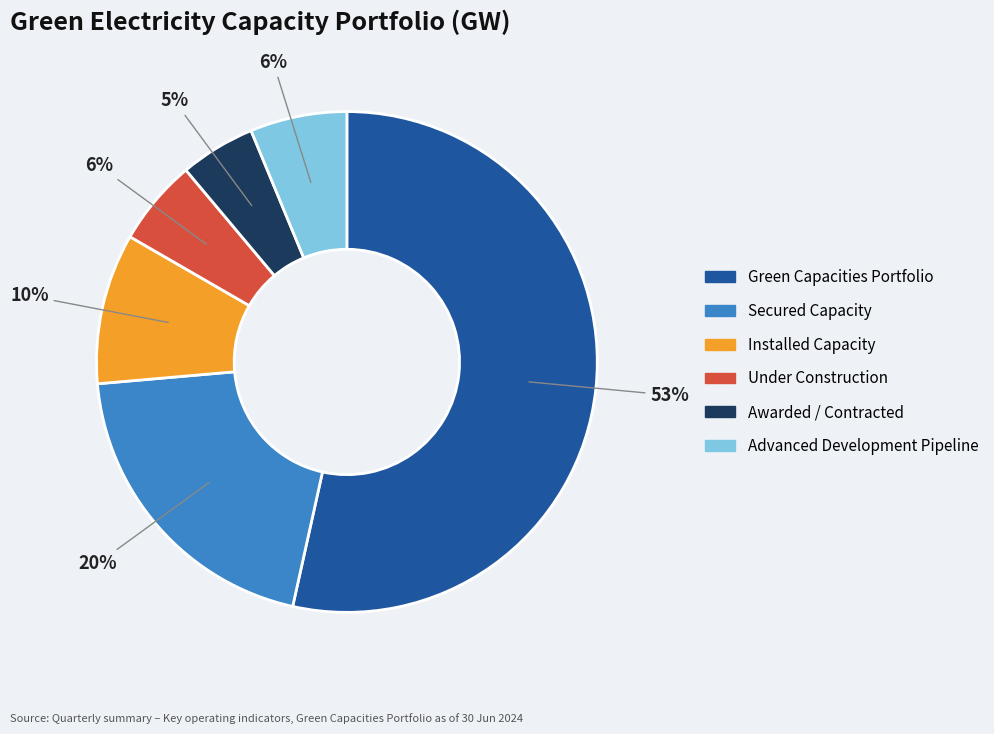

To the nearest percent, what portion does Green Capacities Portfolio represent?

53%